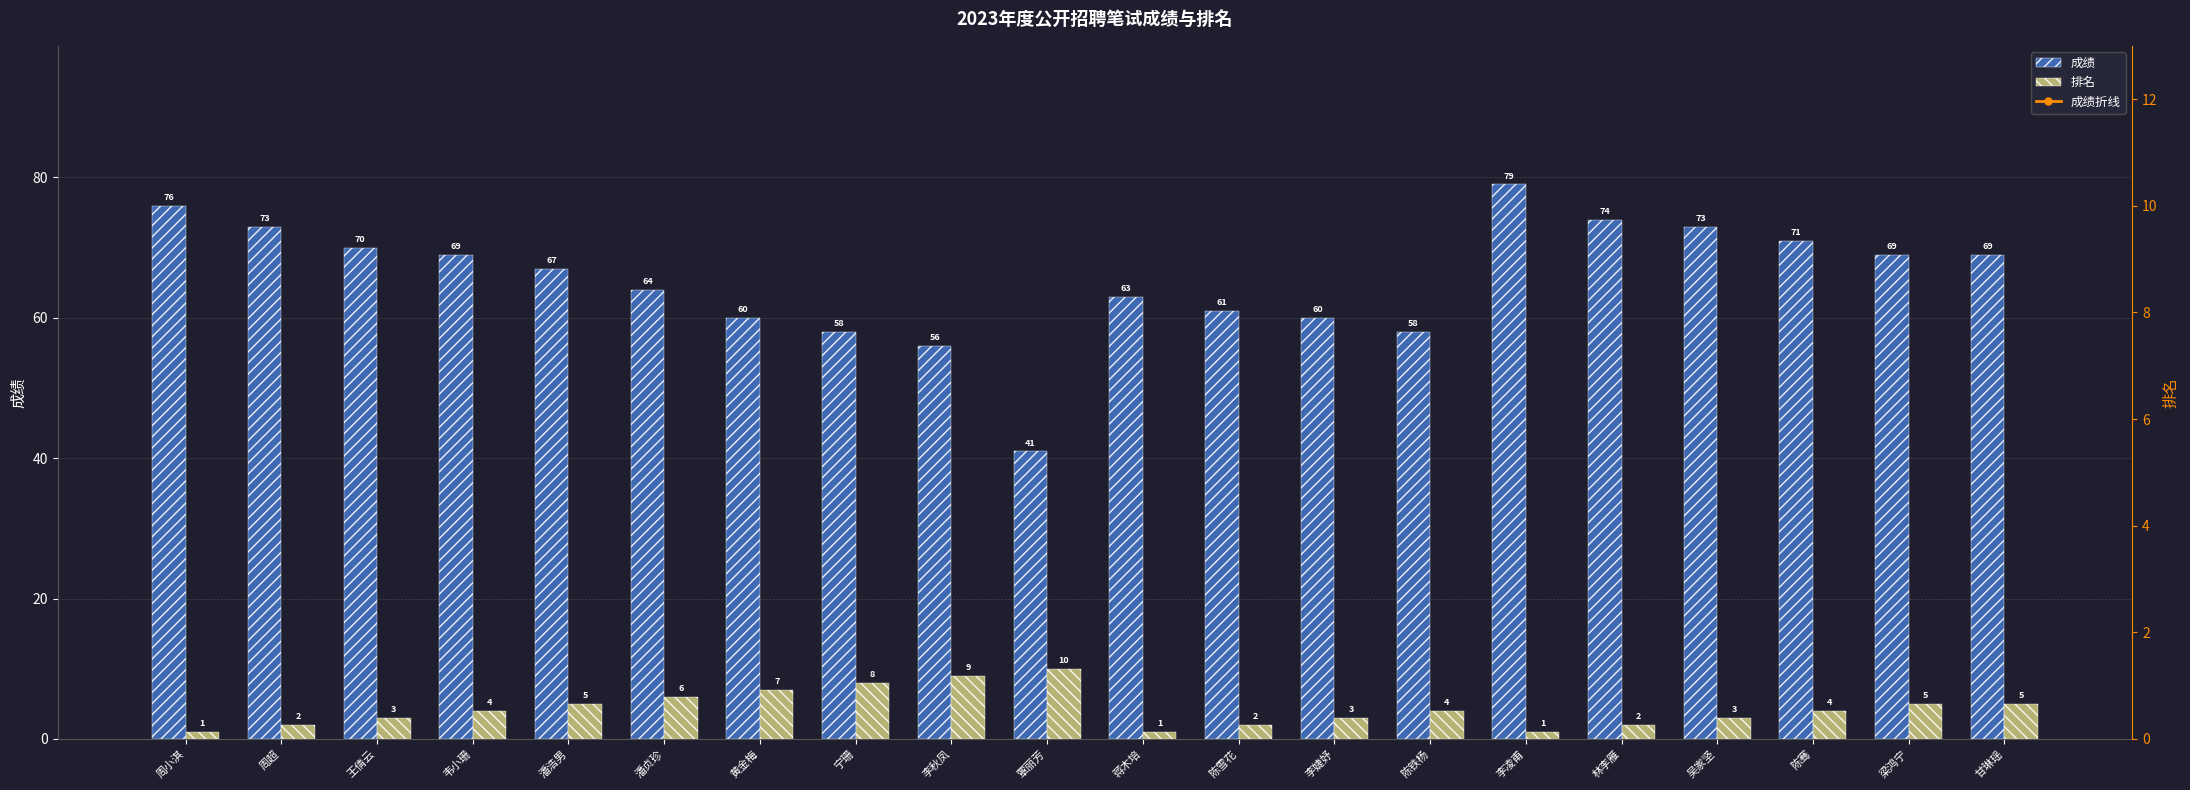

Rank the series at 王倩云 from lowest to highest value.

排名, 成绩, 成绩折线